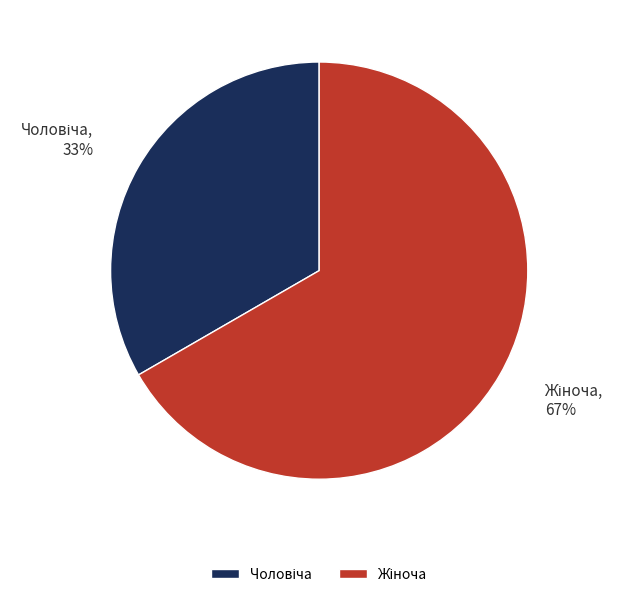

To the nearest percent, what is the average slice percentage?

50%